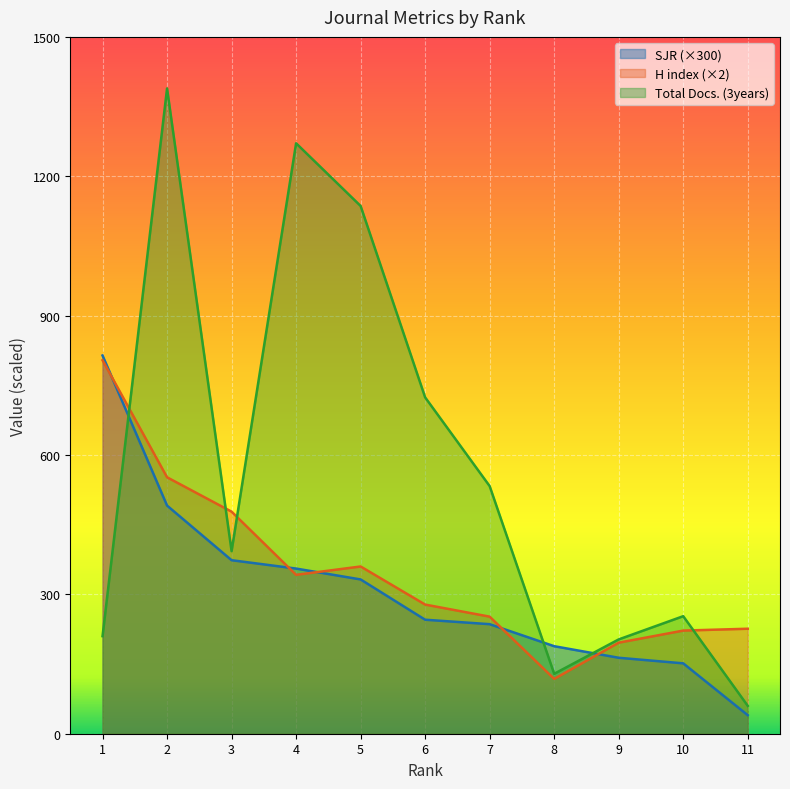

What is the value of the H index point at the 10th from the left?

222.0